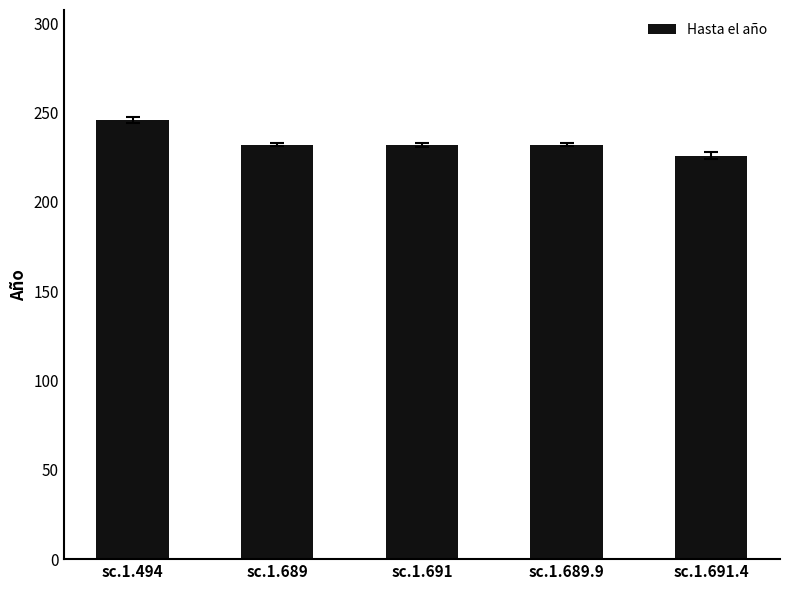

How many series are shown in this chart?

1